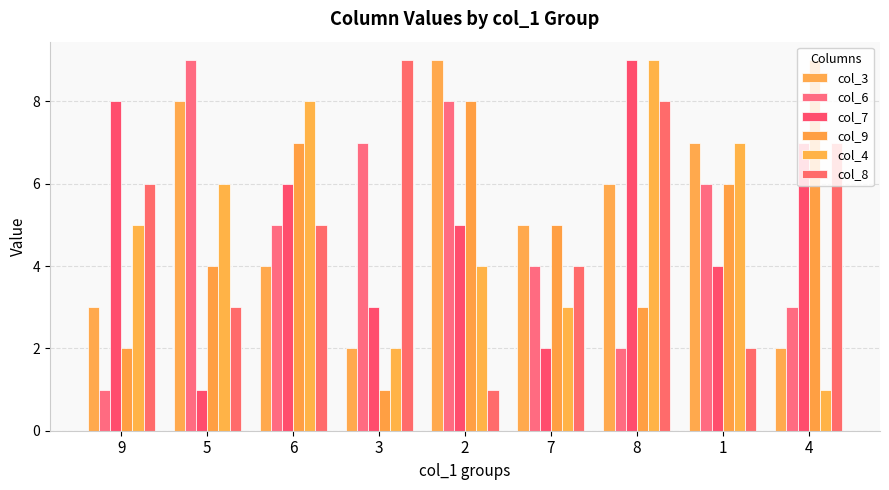

Reading left to right, list all the values displayed in this chart.

col_3: 3	8	4	2	9	5	6	7	2
col_6: 1	9	5	7	8	4	2	6	3
col_7: 8	1	6	3	5	2	9	4	7
col_9: 2	4	7	1	8	5	3	6	9
col_4: 5	6	8	2	4	3	9	7	1
col_8: 6	3	5	9	1	4	8	2	7